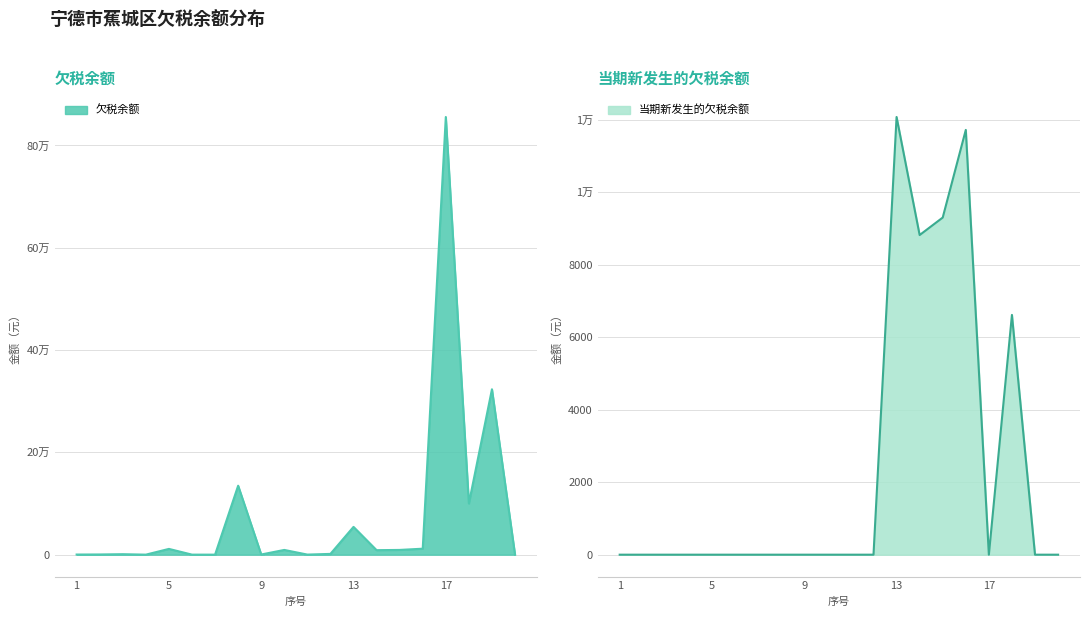

True or false: 当期新发生的欠税余额 and 欠税余额 cross at least once.

False